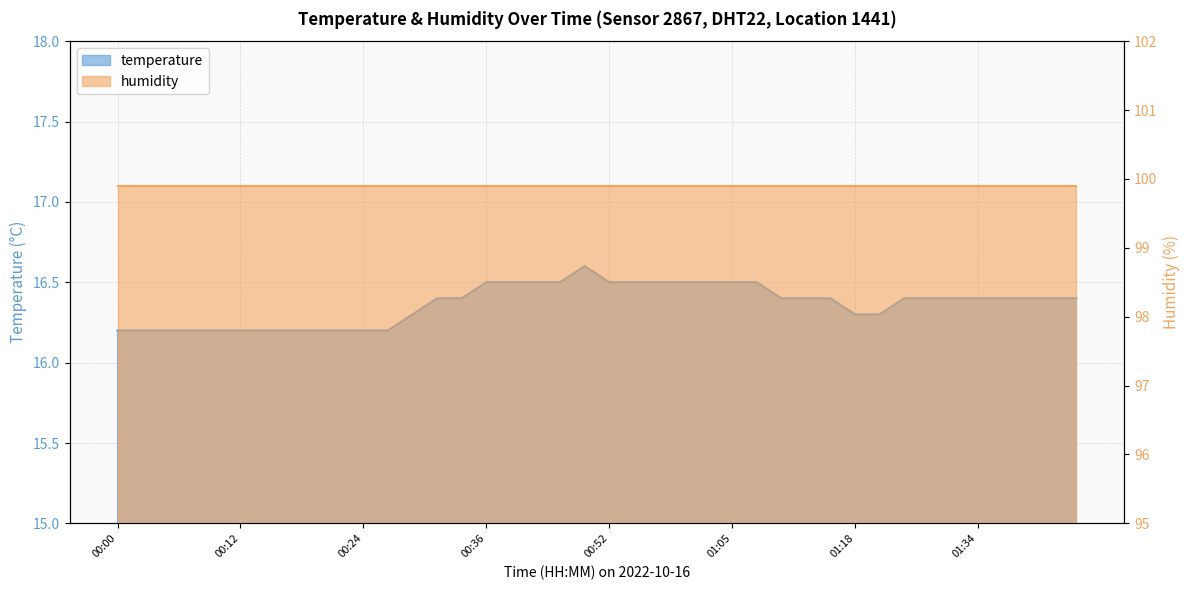

True or false: the data shows 16.2 at 00:24.

True